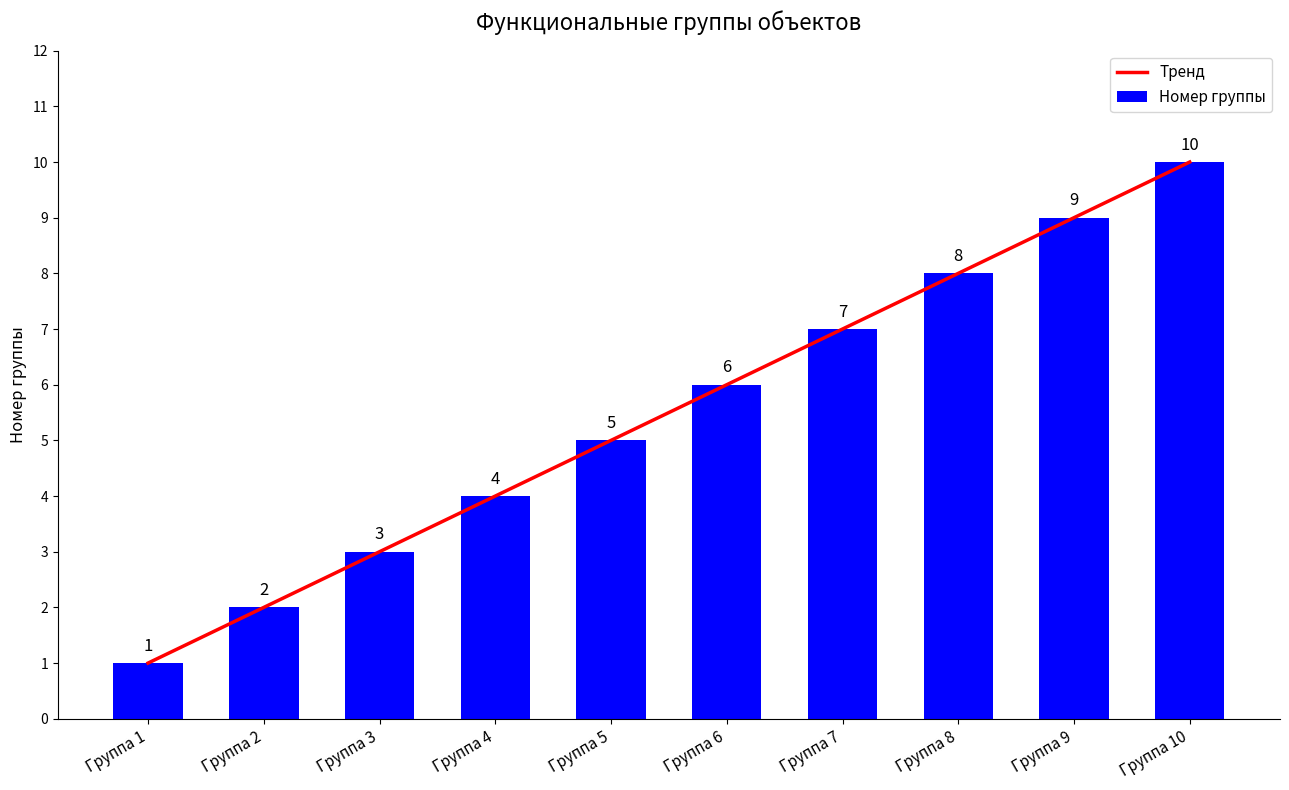

What is the minimum value for Тренд?

1